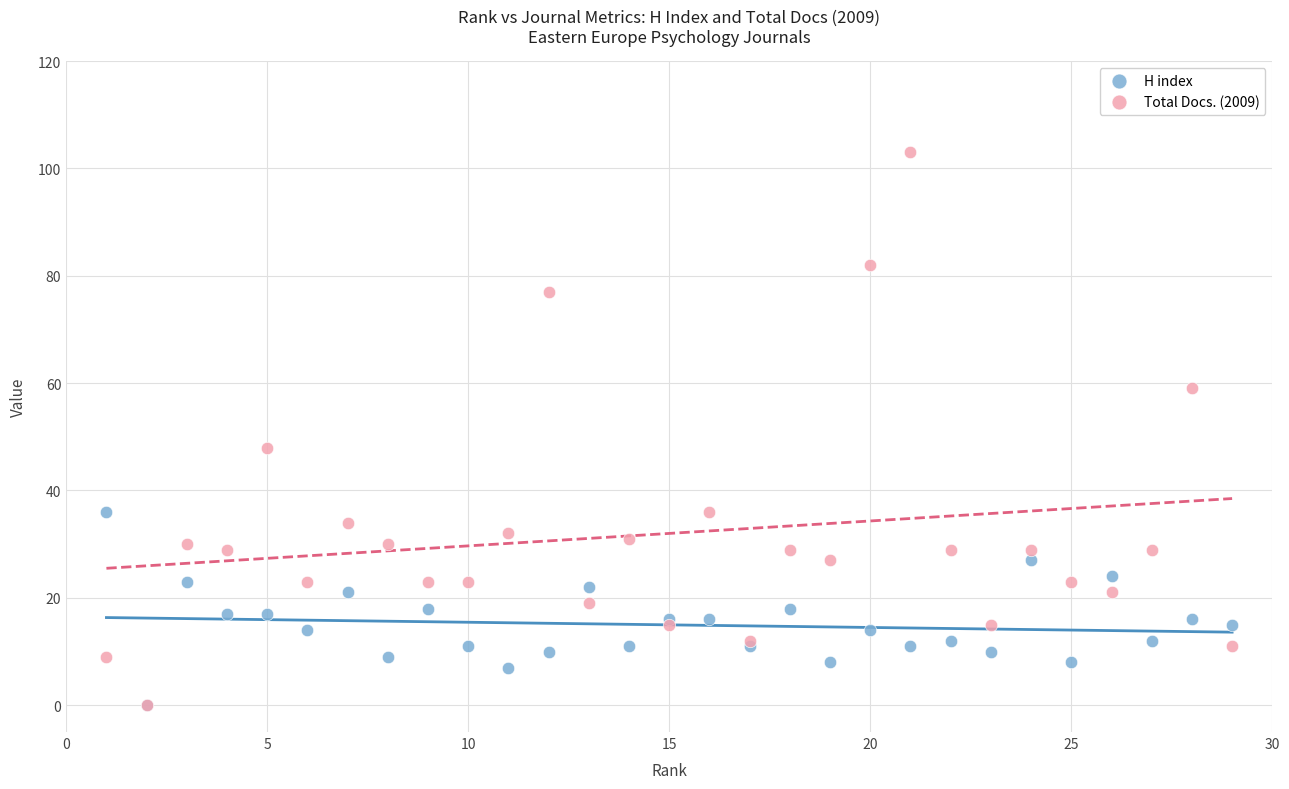

Across all series, what Y value is closest to 51?

48